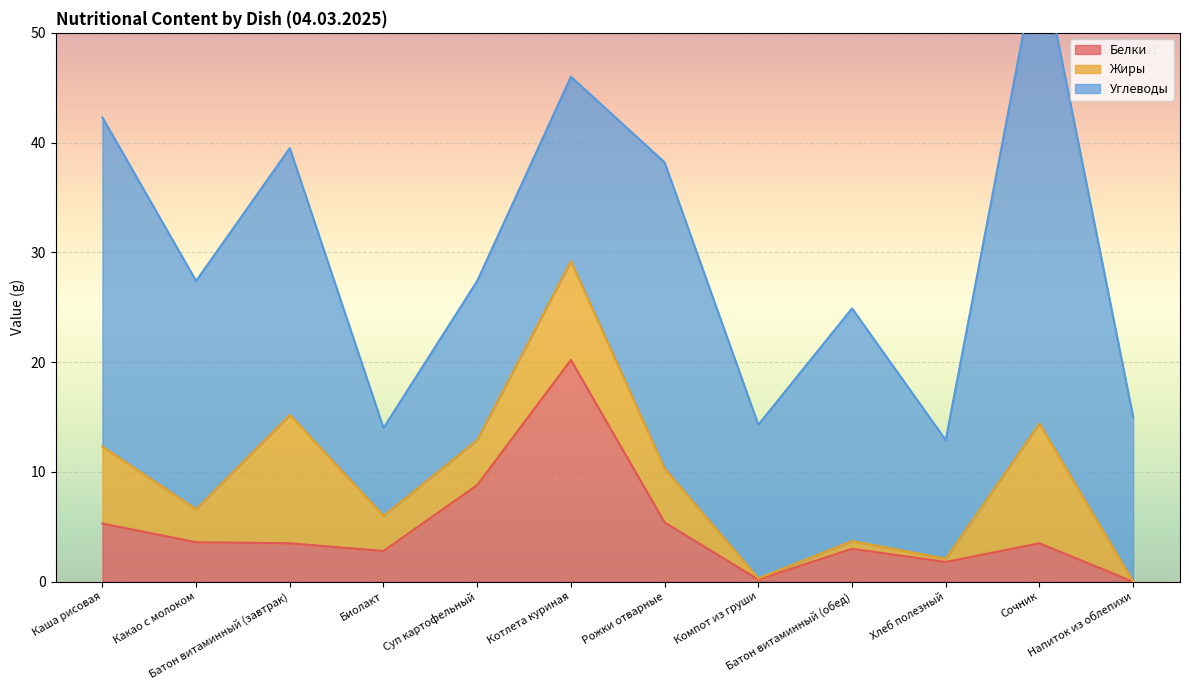

What is the label of the 8th point from the left?

Компот из груши